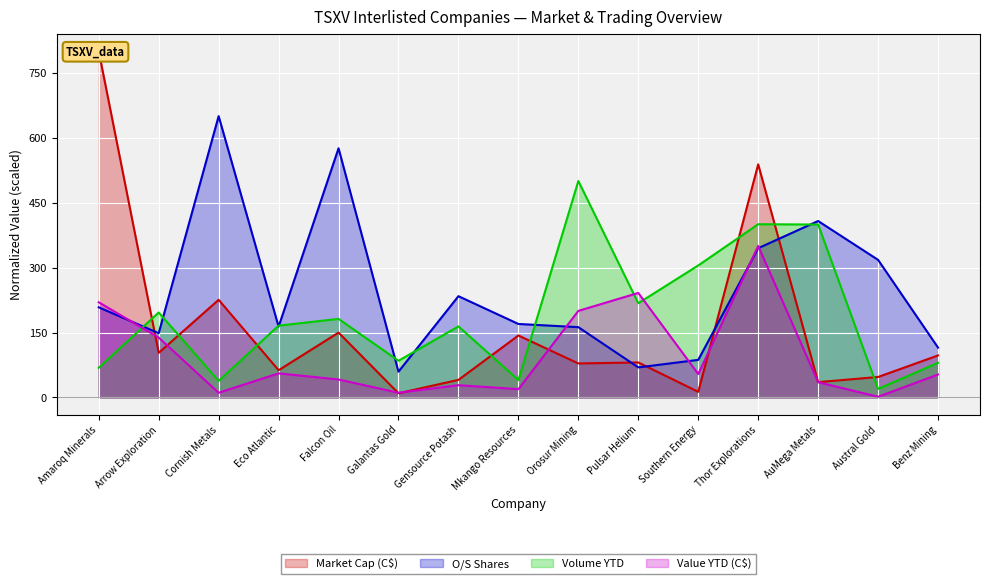

Between which two adjacent categories do O/S Shares and Volume YTD first intersect?

Amaroq Minerals and Arrow Exploration